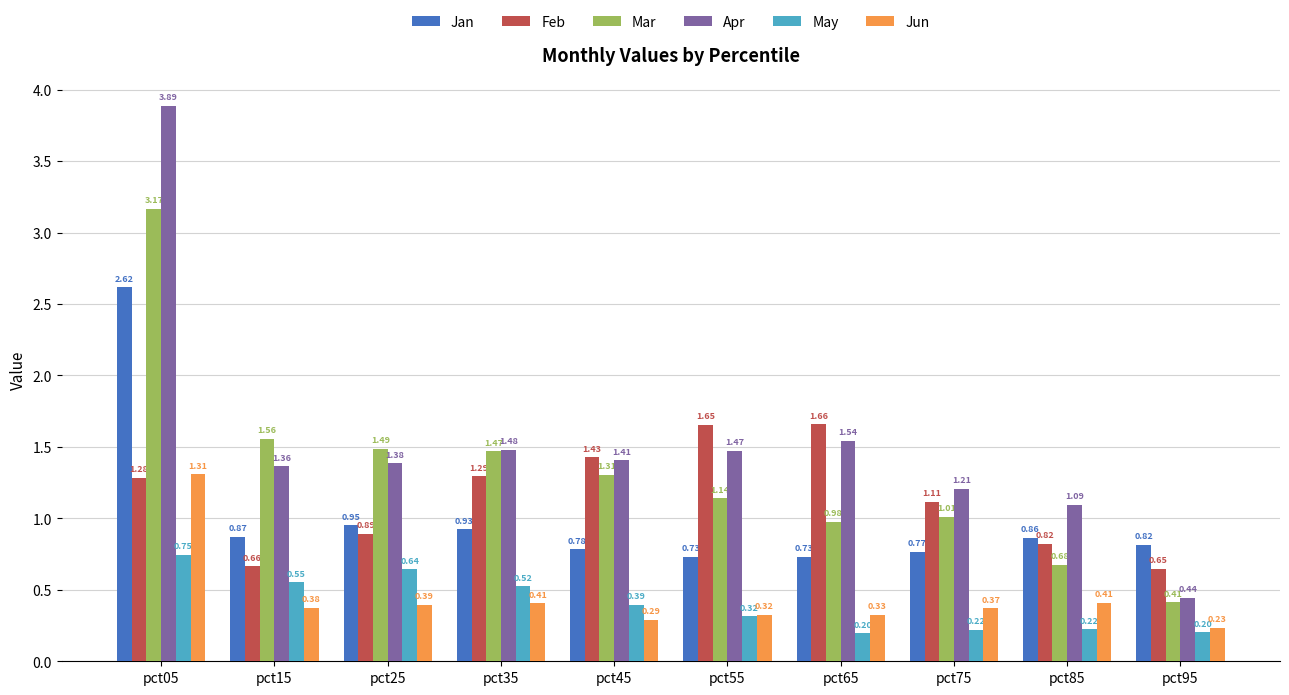

Which series has the largest range (max minus min)?

Apr